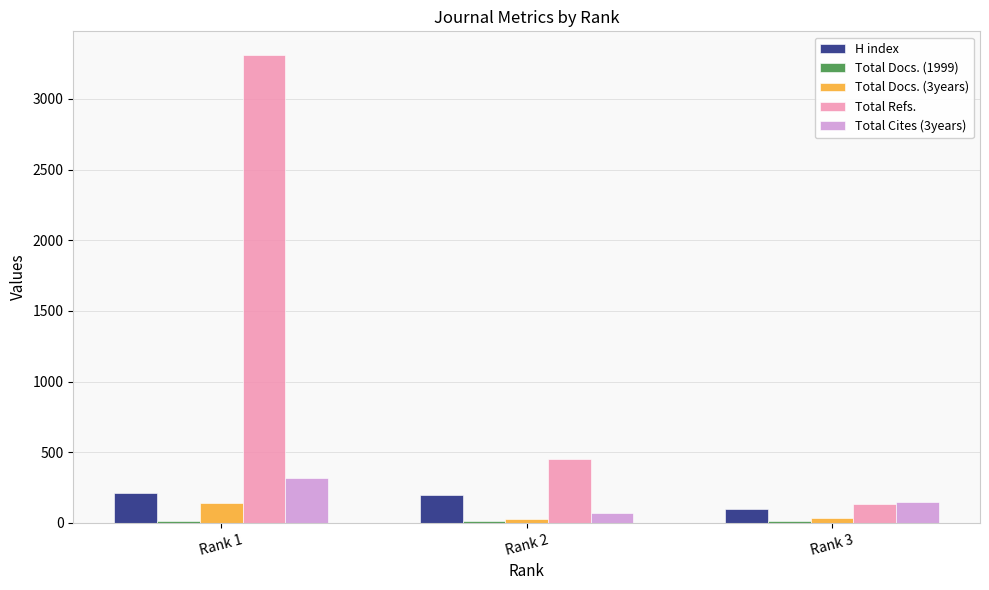

Which series has the largest total across all categories?

Total Refs.